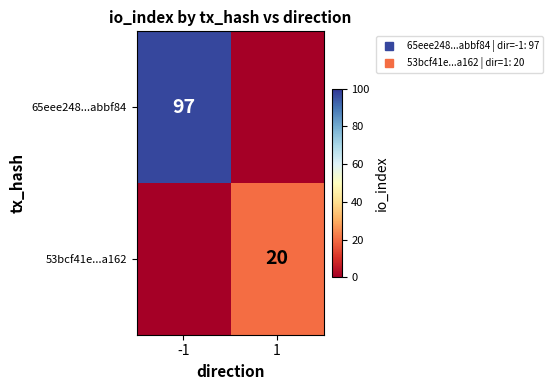

The 65eee248...abbf84 series shows 59 at 1. True or false?

False